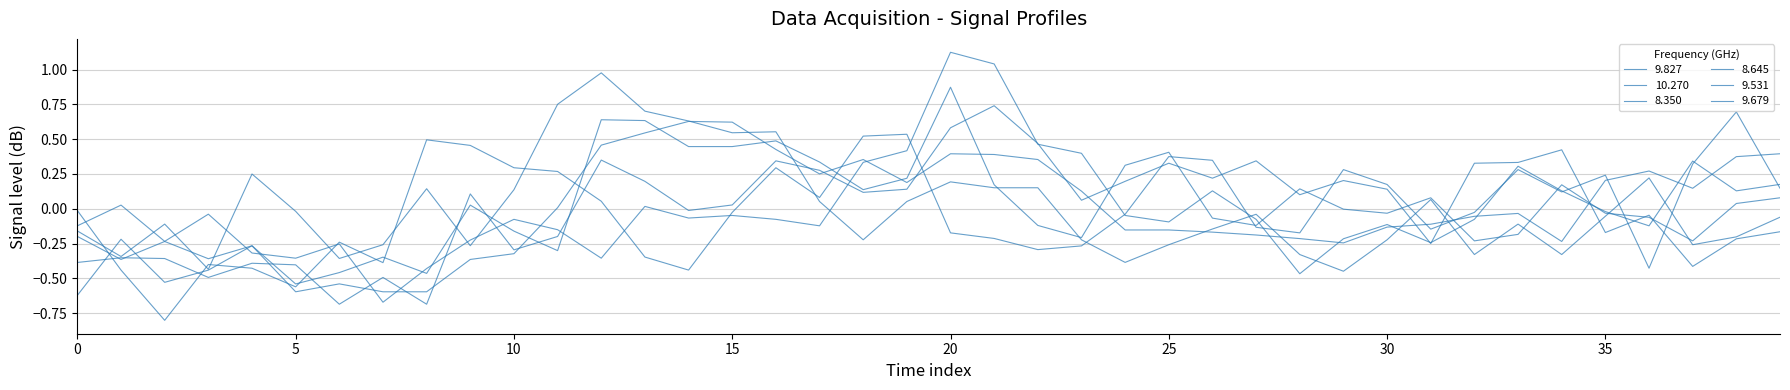

Rank the series by their maximum value, from highest to lowest.

8.645, 10.270, 9.679, 9.531, 8.350, 9.827